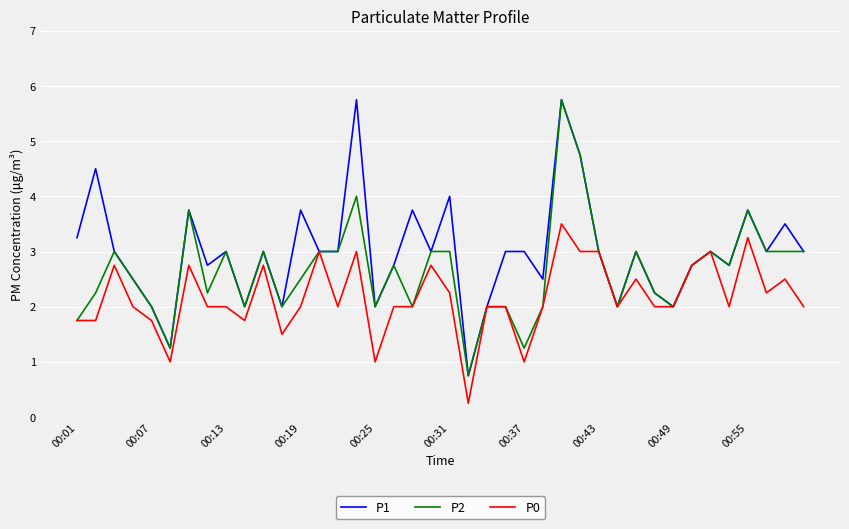

What is the highest value of the P2 series?

5.8